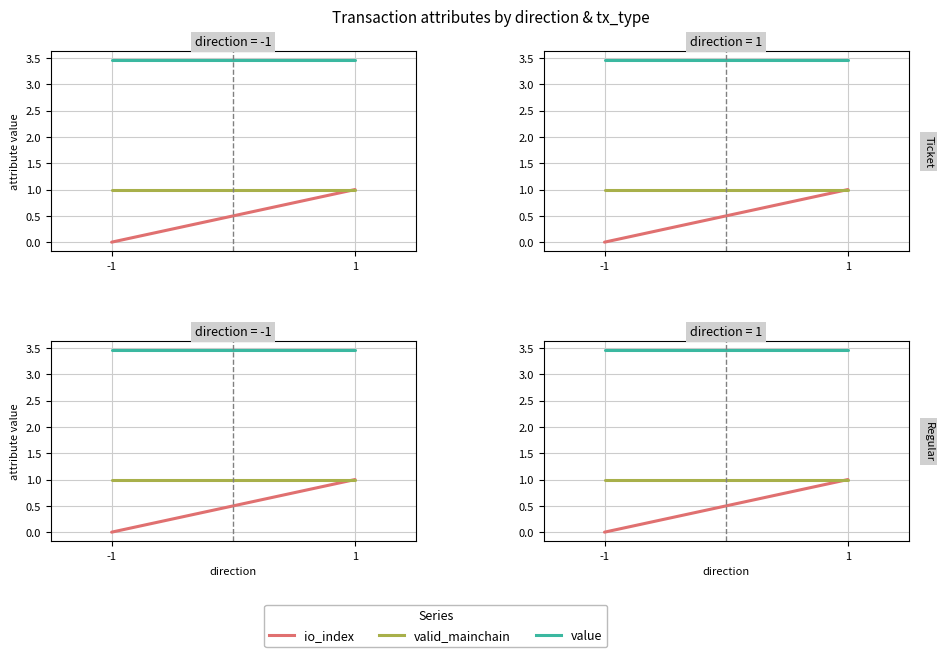

At which category is the sum across all series the highest?

1